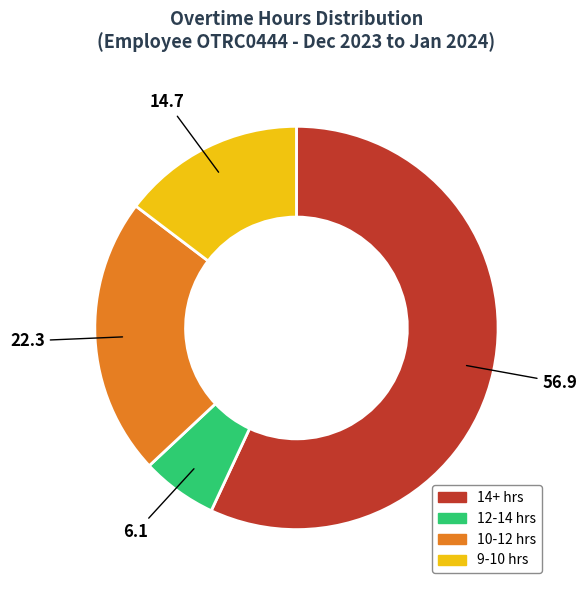

Is there a majority slice in this chart?

Yes